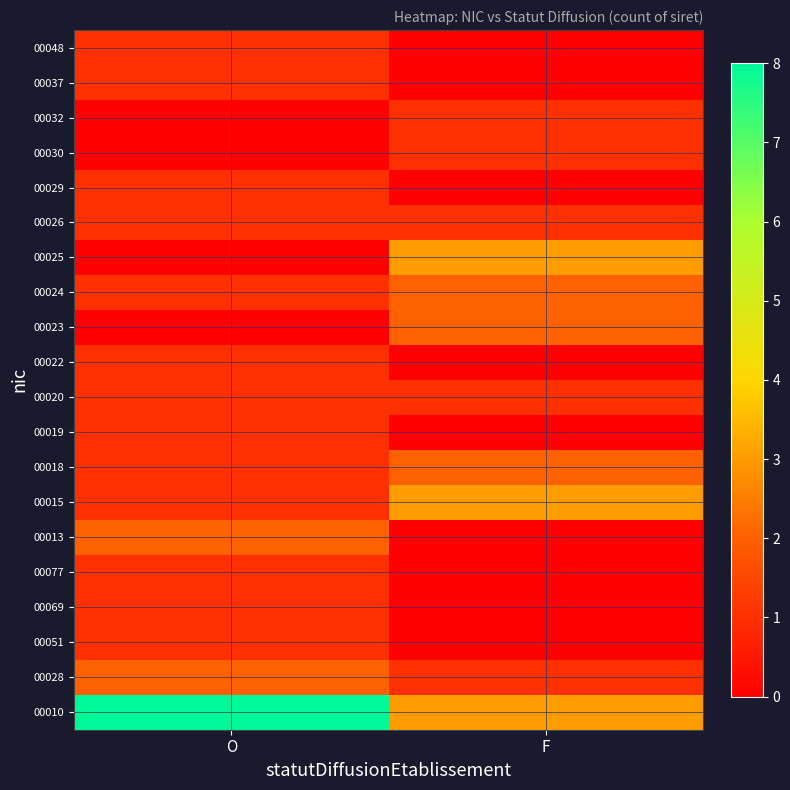

What is the spread (max minus min) of values at O?

8